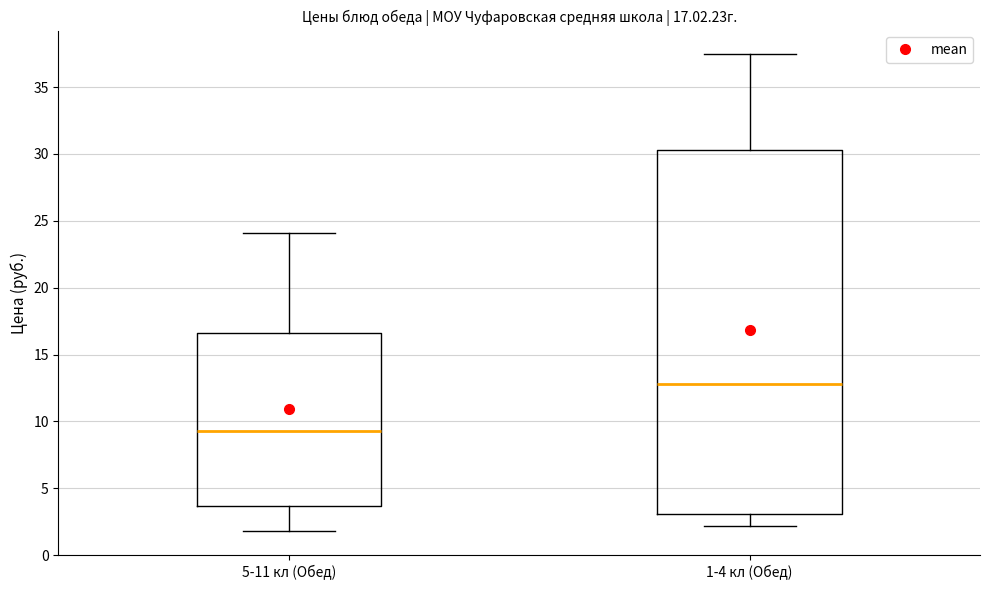

Which box is the tallest, from its lower edge to its upper edge?

1-4 кл (Обед)